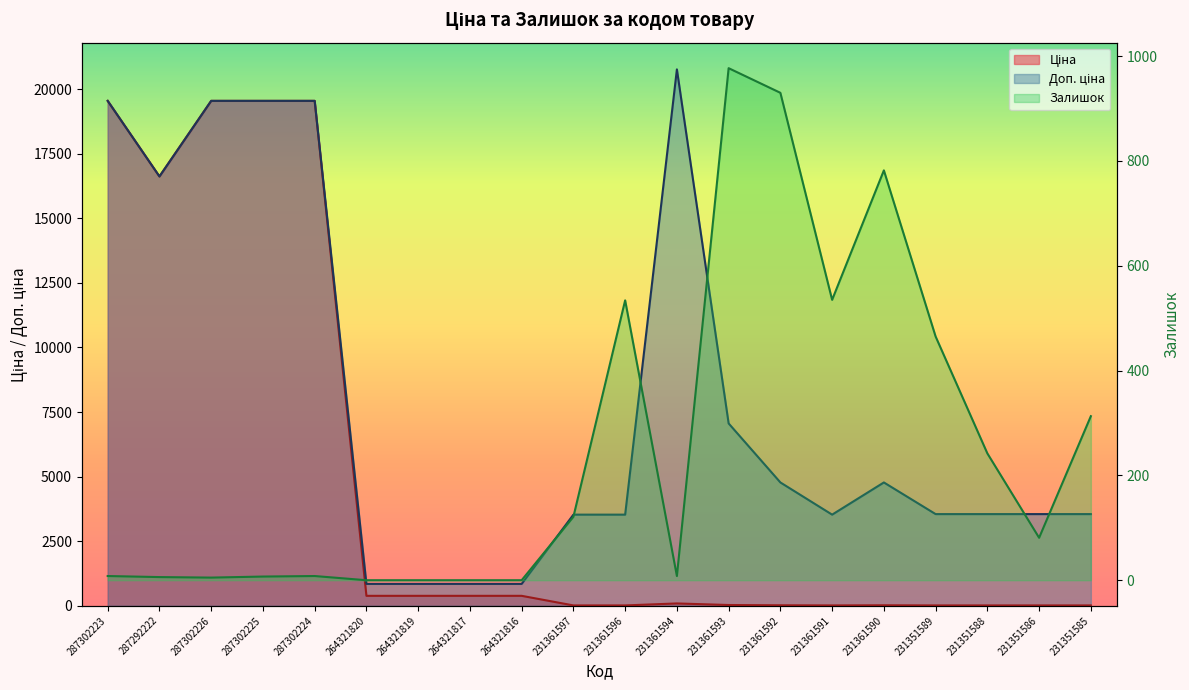

How many distinct data groups are displayed?

3